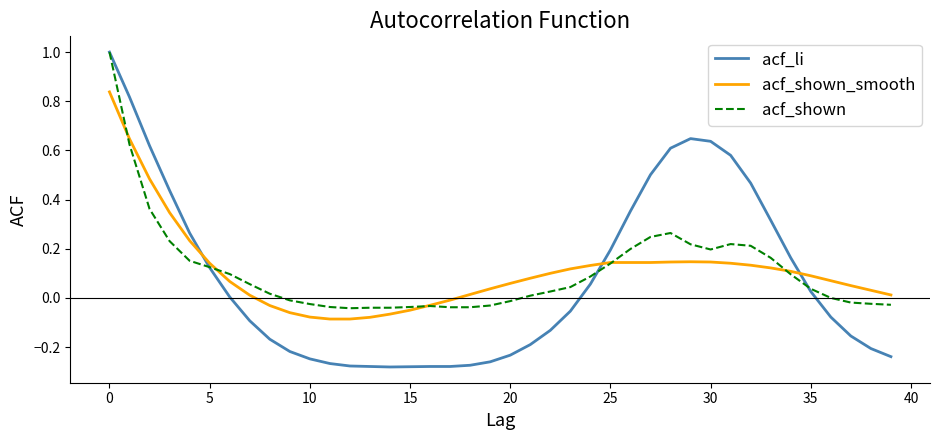

What is the maximum value shown in the chart?

1.0